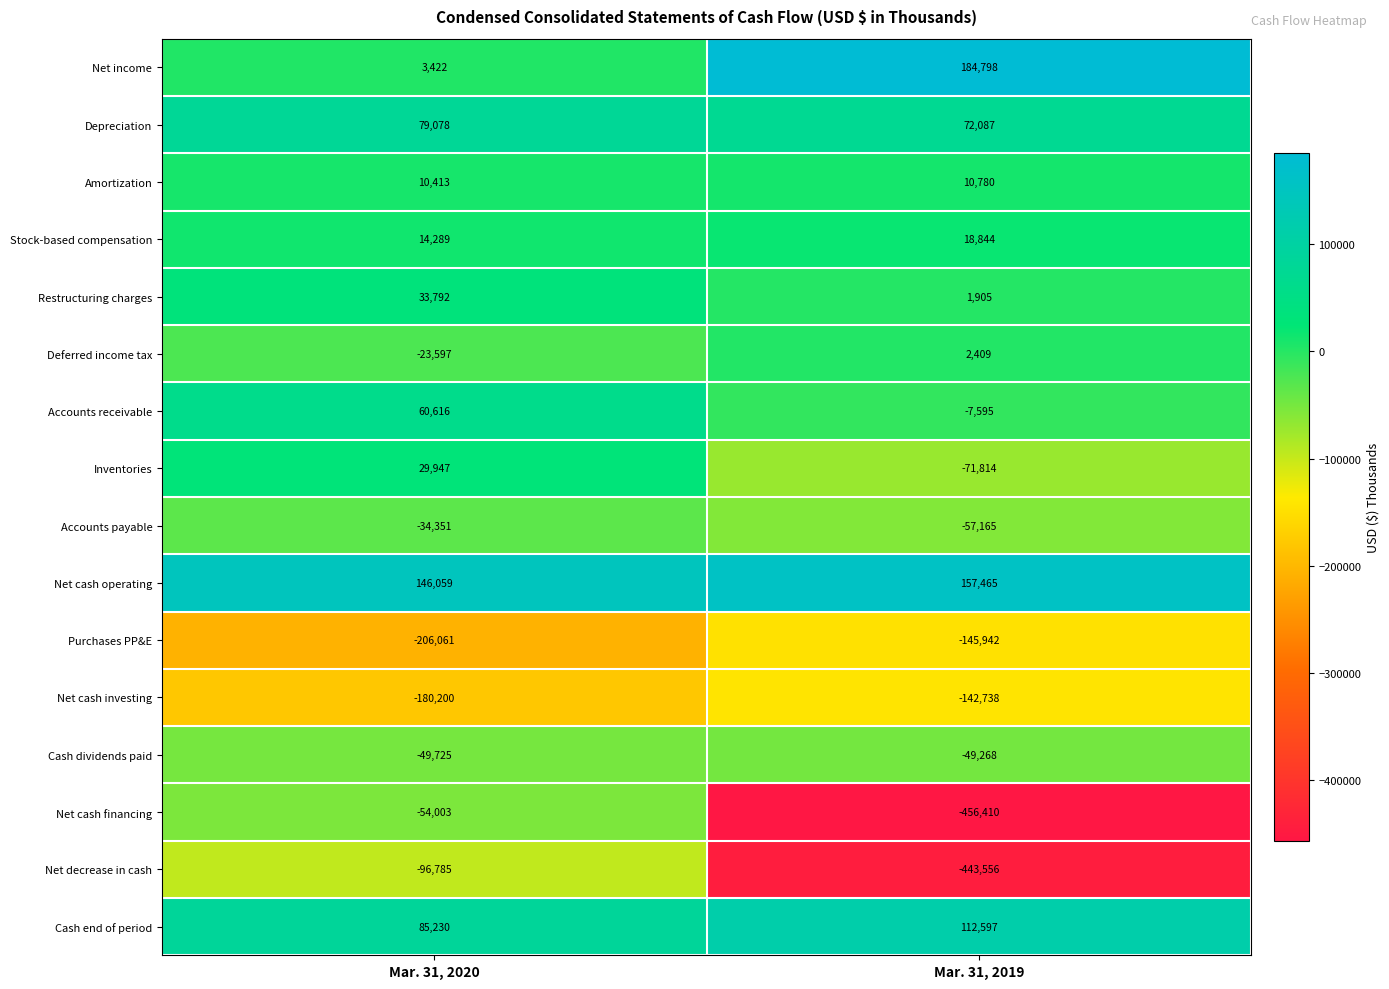

What is the total value across all series at Mar. 31, 2019?

-813603